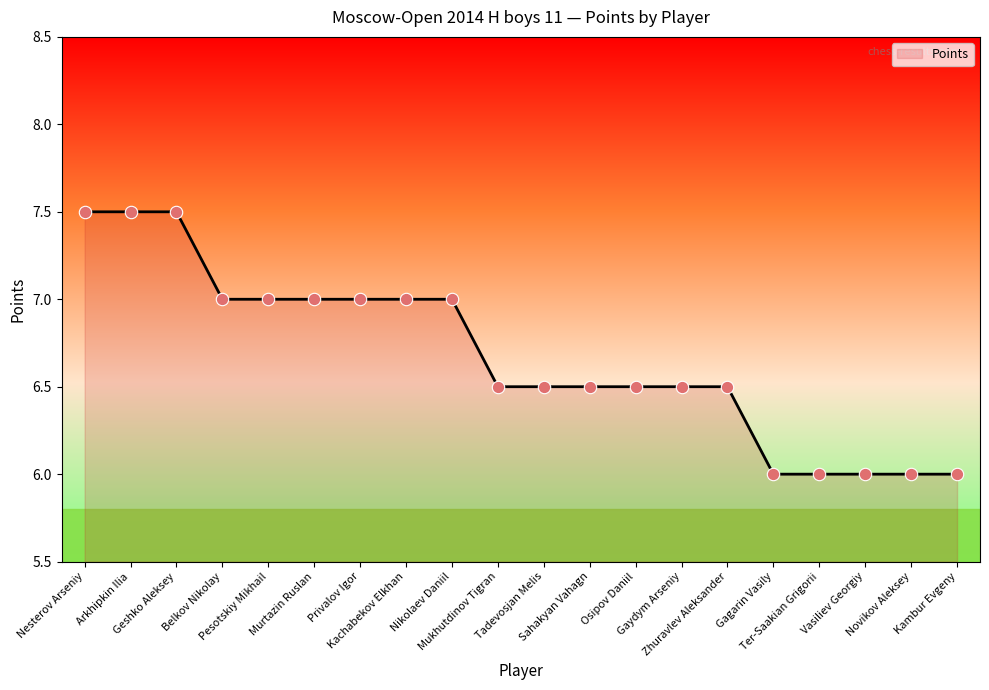

Which has a higher value, Geshko Aleksey or Mukhutdinov Tigran?

Geshko Aleksey